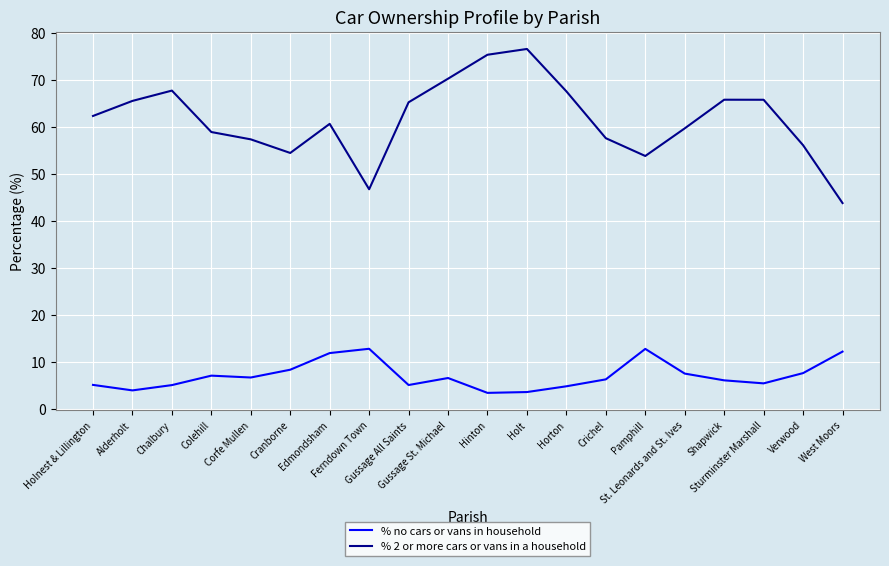

Is the value of % no cars or vans in household at Shapwick greater than the value of % 2 or more cars or vans in a household at Sturminster Marshall?

No